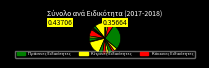

Which category has the biggest portion of the pie?

Φιλολογικών